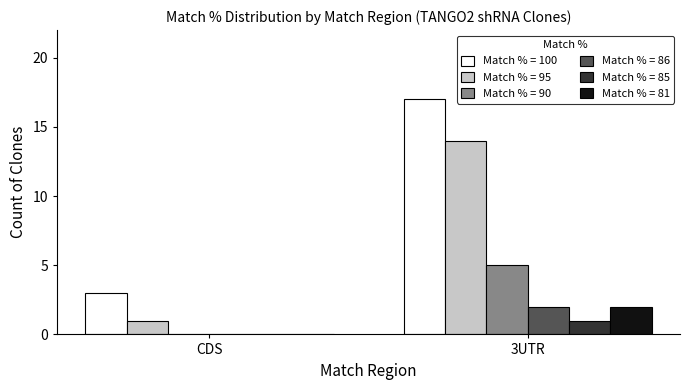

The Match % = 95 series shows 1 at CDS. True or false?

True